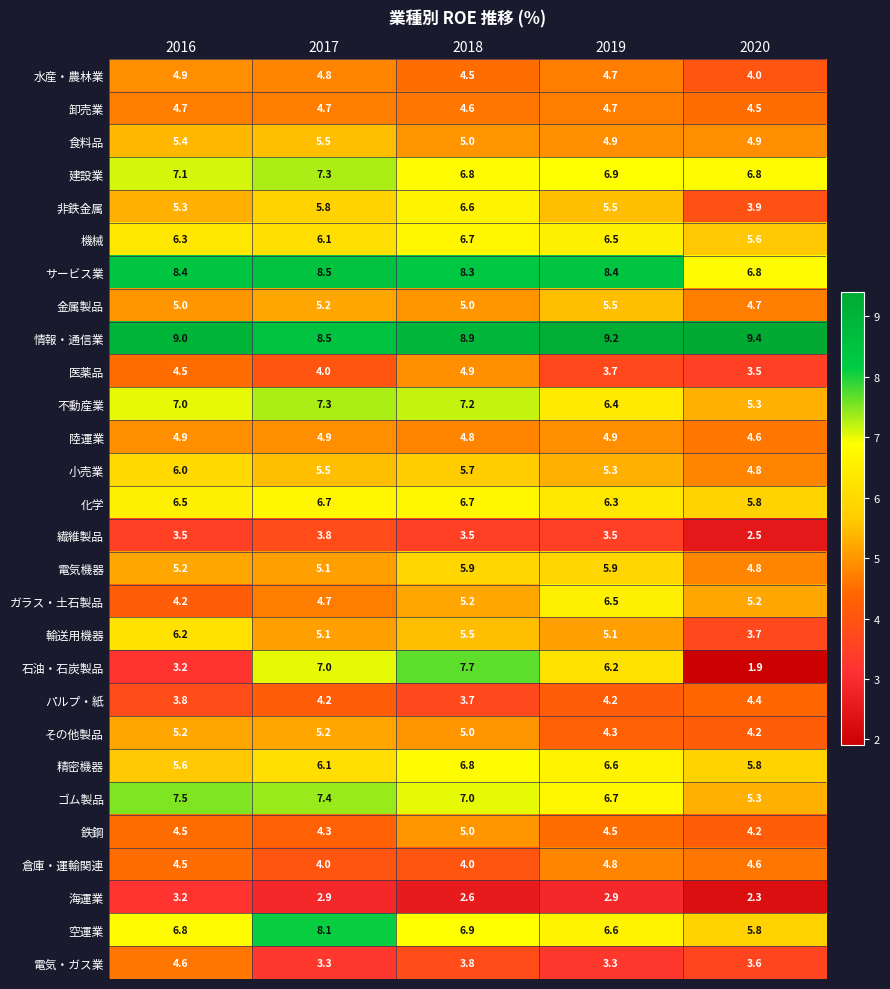

Count the number of data series in this chart.

28